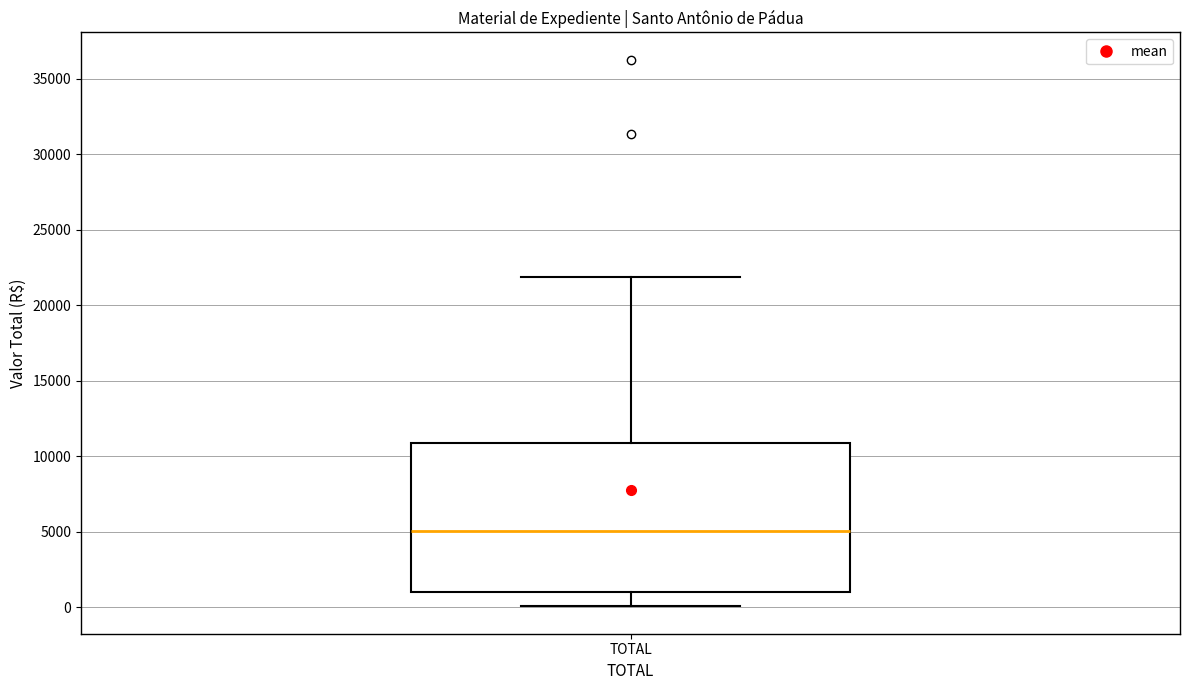

Read this box plot against the y-axis: the position of the median line, the range covered by the box, and the ends of both whiskers. The values are not printed on the chart, so give them approximately, as read against the axis.

median 5000, box 1000 to 11000, whiskers 0 to 22000